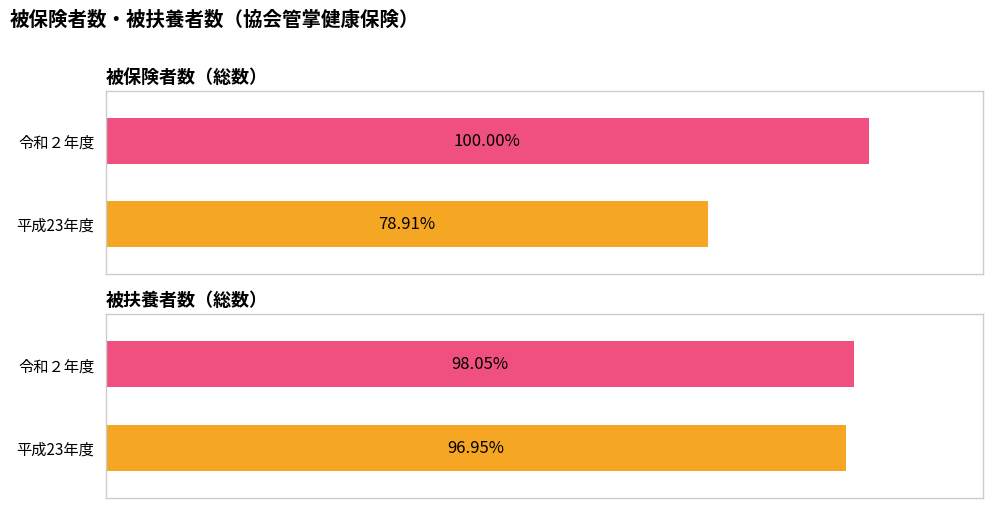

Rank the series by their maximum value, from lowest to highest.

被扶養者数（総数）, 被保険者数（総数）